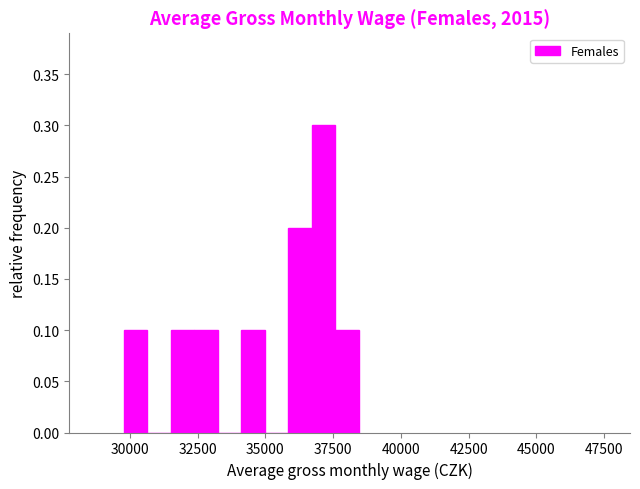

Around what value on the x-axis is the tallest bar? Give the approximate position of its centre, as read against the axis.

37000